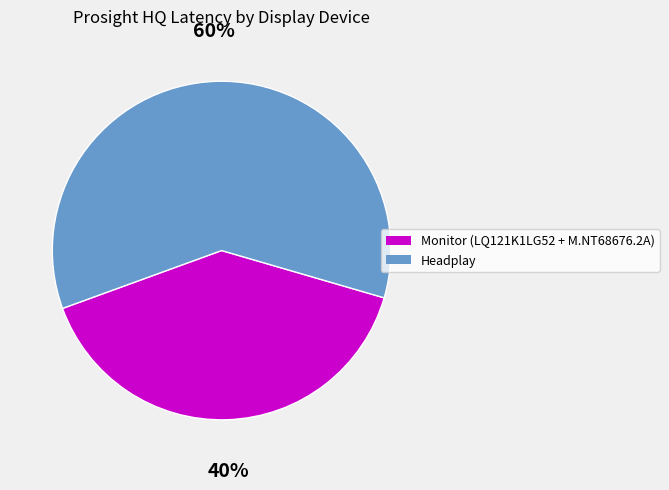

Between Monitor (LQ121K1LG52 + M.NT68676.2A) and Headplay, which is larger?

Headplay